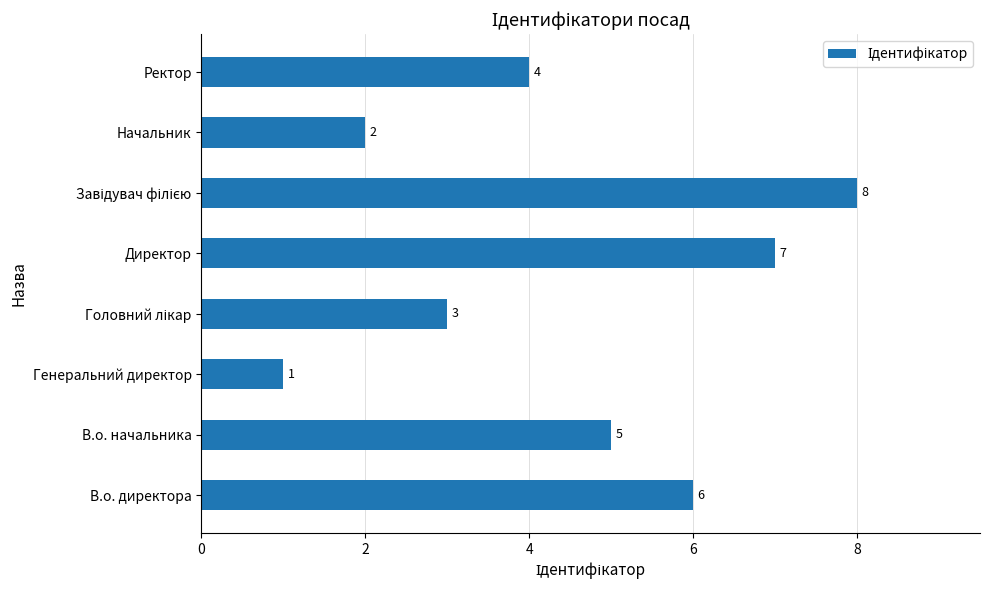

Reading bottom to top, list all the values displayed in this chart.

6	5	1	3	7	8	2	4